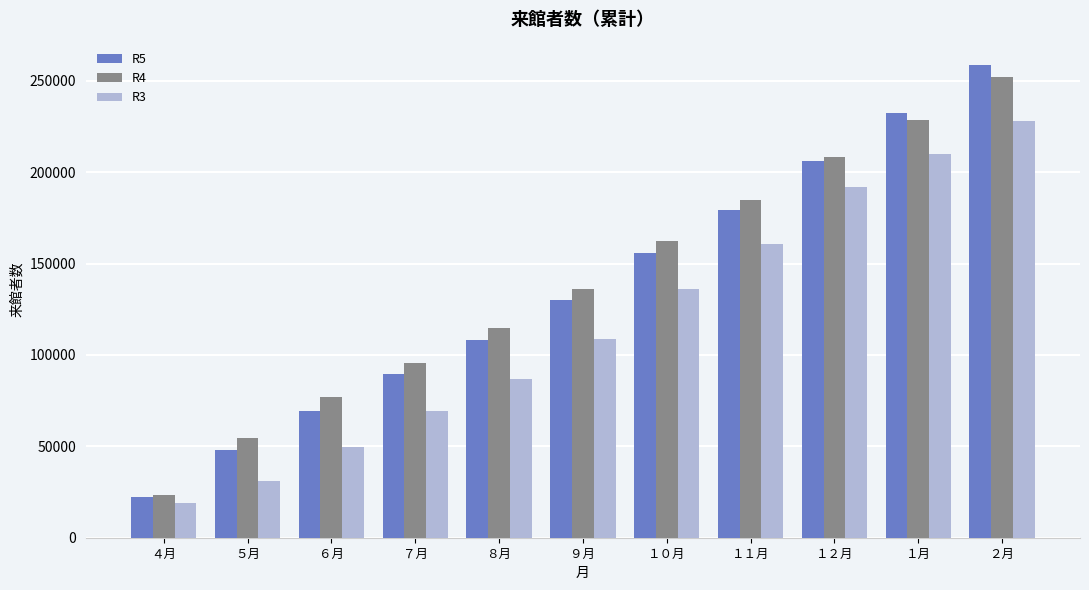

What is the spread (max minus min) of values at ２月?

30460